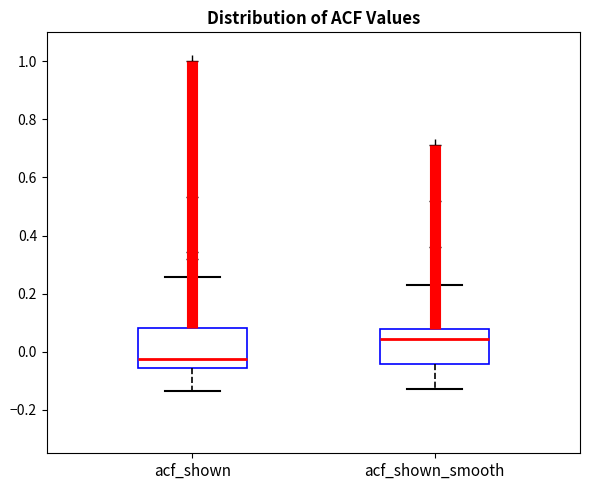

Which box's median line is the lowest?

acf_shown